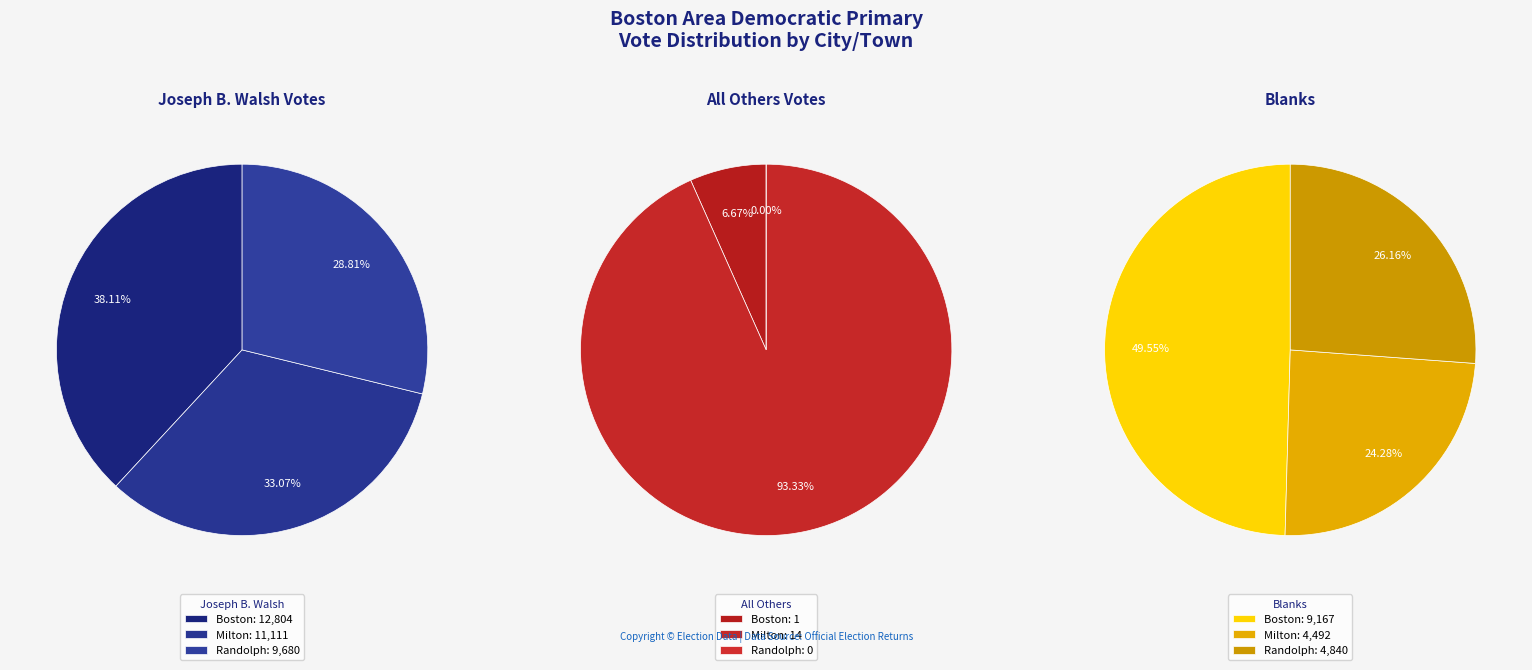

Rank the series at Randolph from lowest to highest value.

All Others, Blanks, Joseph B. Walsh